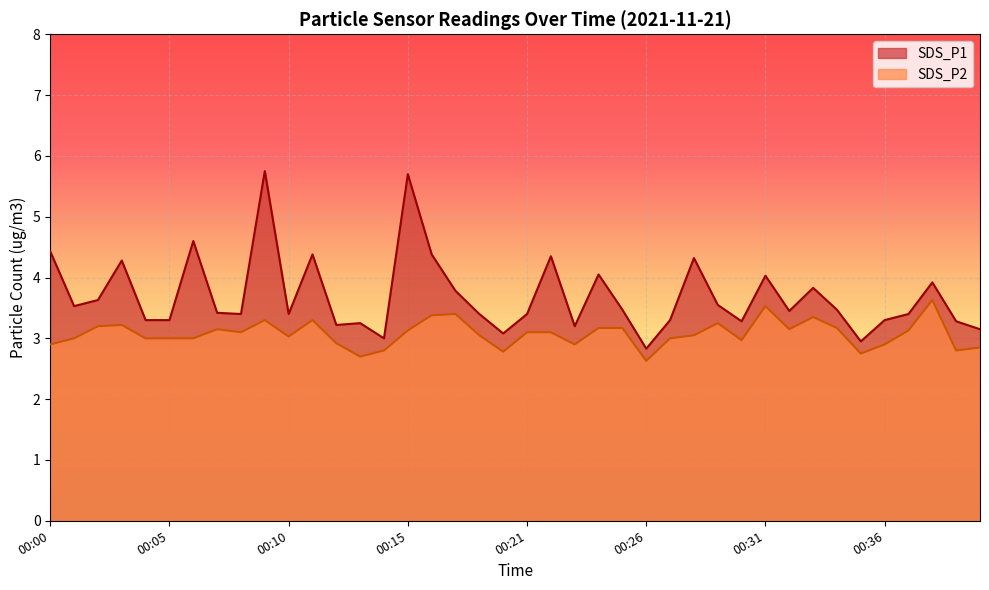

Is the value of SDS_P2 at 00:17 greater than the value of SDS_P1 at 00:05?

Yes